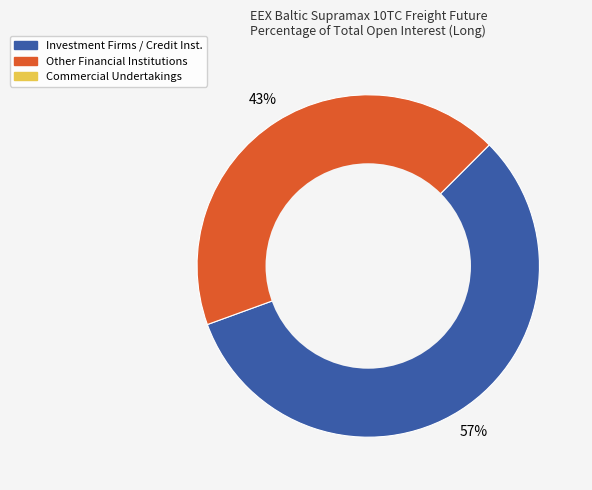

To the nearest percent, what is the average slice percentage?

50%